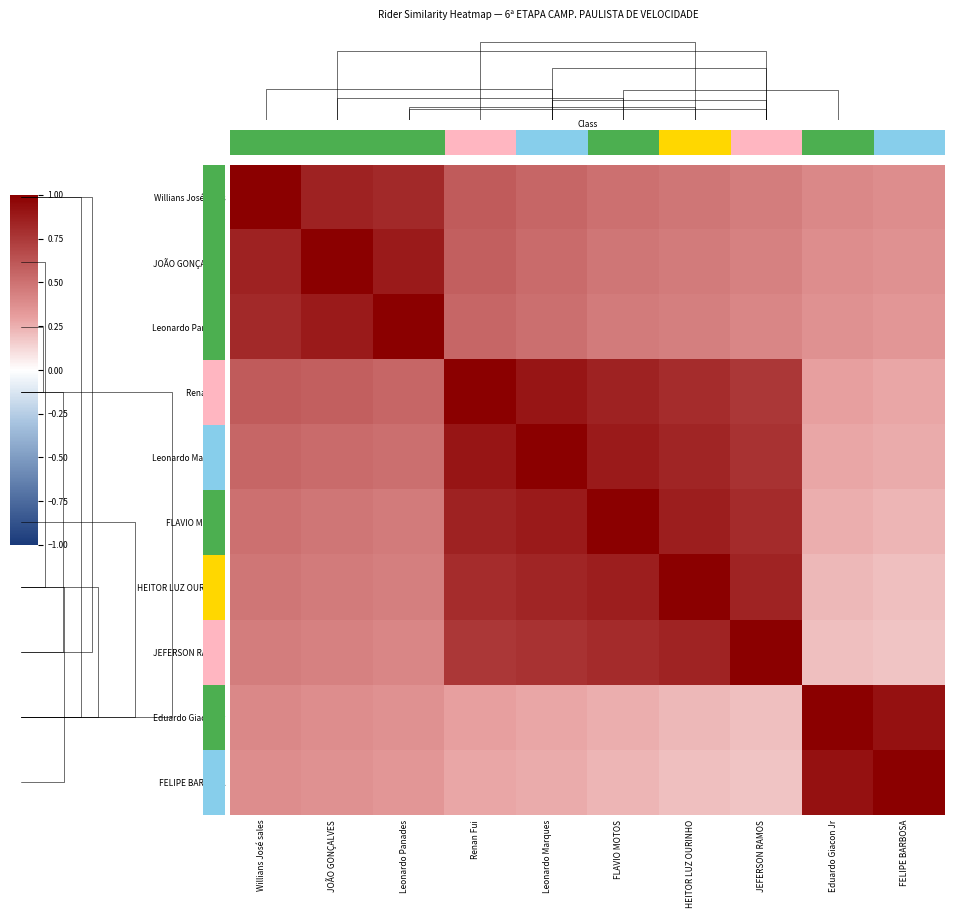

Between FLAVIO MOTOS and HEITOR LUZ OURINHO, which series saw the biggest shift?

FLAVIO MOTOS